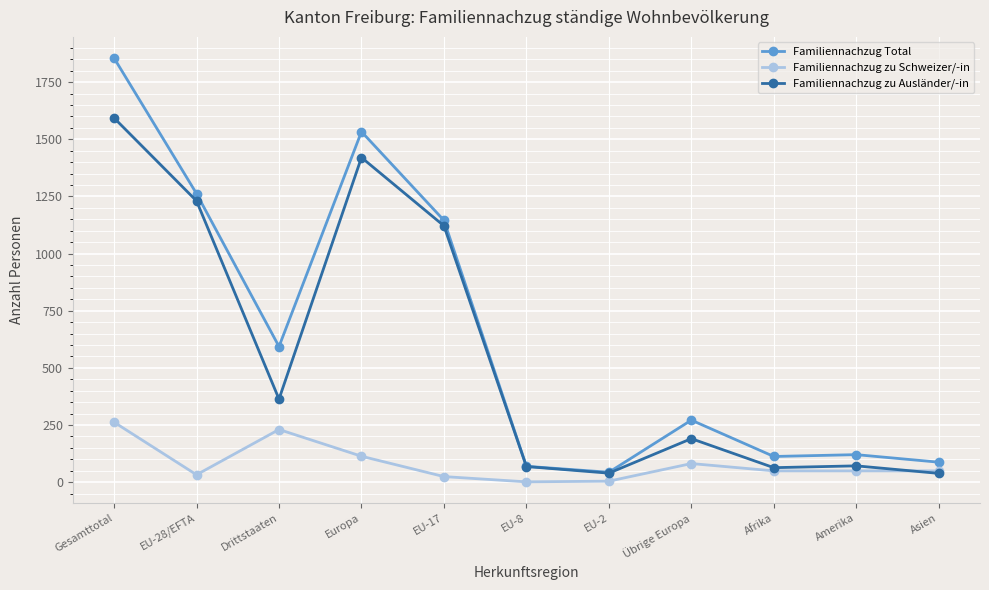

At which category does Familiennachzug Total reach its first local peak?

Europa